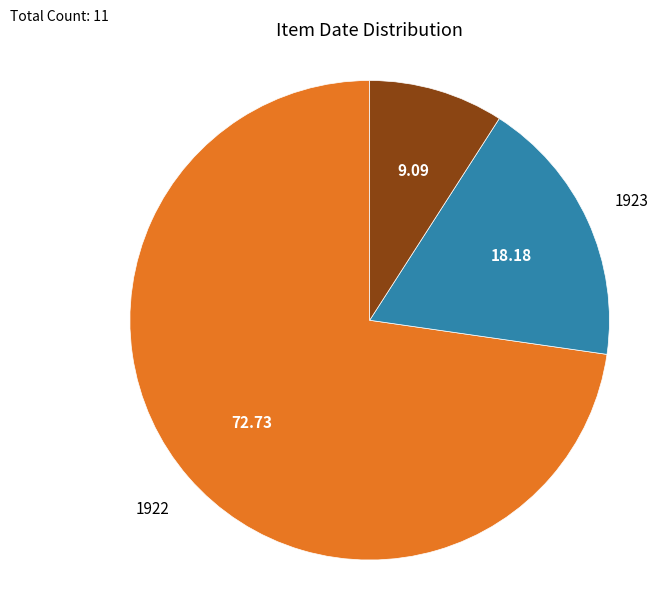

Combined, do 1920s (undated) and 1923 account for over 50%?

No